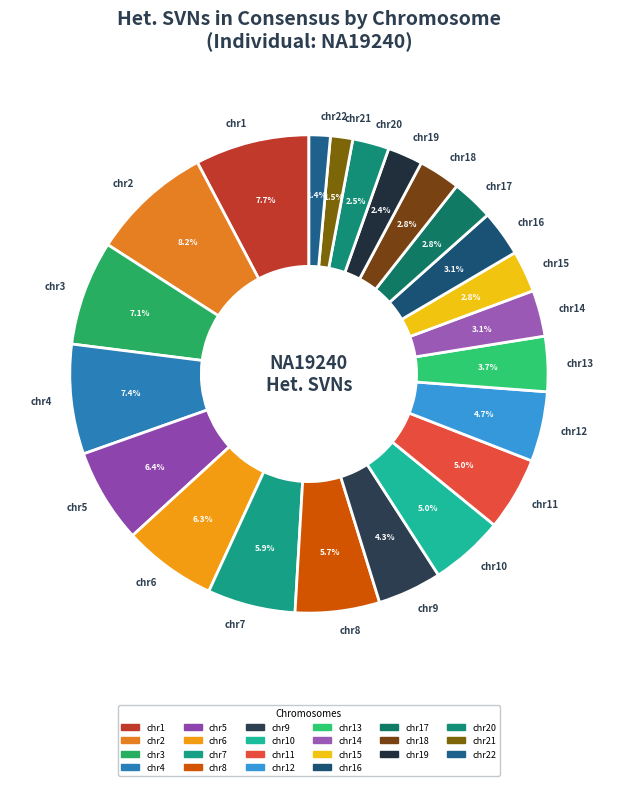

What is the ratio of the value at chr17 to the value at chr15?

1.0